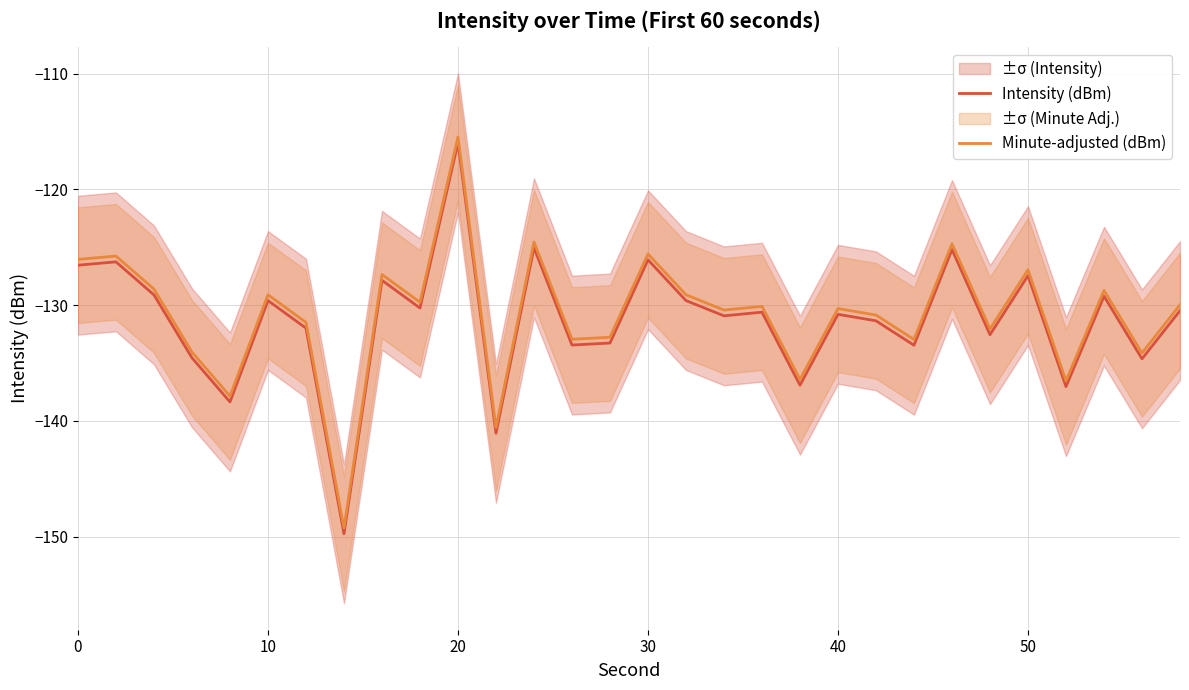

Which category has the highest value in the Minute-adjusted (dBm) series?

20